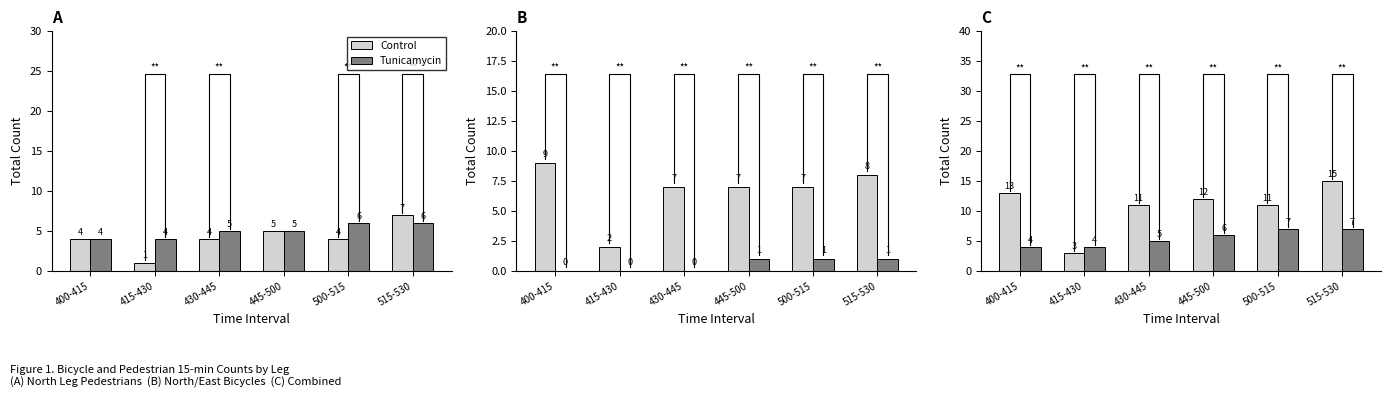

Which series has the largest total across all categories?

Control